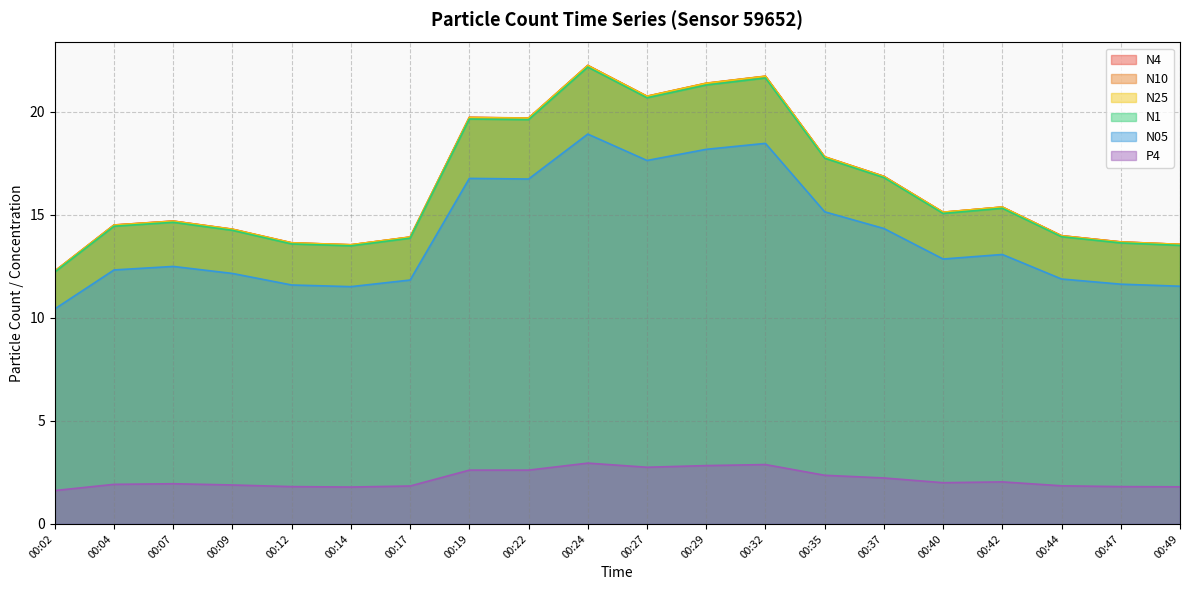

Reading left to right, what are all the values shown in this chart?

N1: 00:02=12.2	00:04=14.4	00:07=14.6	00:09=14.2	00:12=13.6	00:14=13.5	00:17=13.9	00:19=19.6	00:22=19.6	00:24=22.2	00:27=20.7	00:29=21.3	00:32=21.6	00:35=17.7	00:37=16.8	00:40=15.1	00:42=15.3	00:44=13.9	00:47=13.6	00:49=13.5
N4: 00:02=12.3	00:04=14.5	00:07=14.7	00:09=14.3	00:12=13.6	00:14=13.5	00:17=13.9	00:19=19.7	00:22=19.7	00:24=22.2	00:27=20.7	00:29=21.4	00:32=21.7	00:35=17.8	00:37=16.9	00:40=15.1	00:42=15.4	00:44=14.0	00:47=13.7	00:49=13.6
N10: 00:02=12.3	00:04=14.5	00:07=14.7	00:09=14.3	00:12=13.6	00:14=13.5	00:17=13.9	00:19=19.7	00:22=19.7	00:24=22.2	00:27=20.8	00:29=21.4	00:32=21.7	00:35=17.8	00:37=16.9	00:40=15.1	00:42=15.4	00:44=14.0	00:47=13.7	00:49=13.6
N05: 00:02=10.4	00:04=12.3	00:07=12.5	00:09=12.2	00:12=11.6	00:14=11.5	00:17=11.8	00:19=16.8	00:22=16.7	00:24=18.9	00:27=17.6	00:29=18.2	00:32=18.5	00:35=15.1	00:37=14.3	00:40=12.8	00:42=13.1	00:44=11.9	00:47=11.6	00:49=11.5
N25: 00:02=12.3	00:04=14.5	00:07=14.7	00:09=14.3	00:12=13.6	00:14=13.5	00:17=13.9	00:19=19.7	00:22=19.7	00:24=22.2	00:27=20.7	00:29=21.4	00:32=21.7	00:35=17.8	00:37=16.9	00:40=15.1	00:42=15.4	00:44=14.0	00:47=13.7	00:49=13.6
P4: 00:02=1.6	00:04=1.9	00:07=1.9	00:09=1.9	00:12=1.8	00:14=1.8	00:17=1.8	00:19=2.6	00:22=2.6	00:24=3.0	00:27=2.8	00:29=2.8	00:32=2.9	00:35=2.4	00:37=2.2	00:40=2.0	00:42=2.0	00:44=1.9	00:47=1.8	00:49=1.8